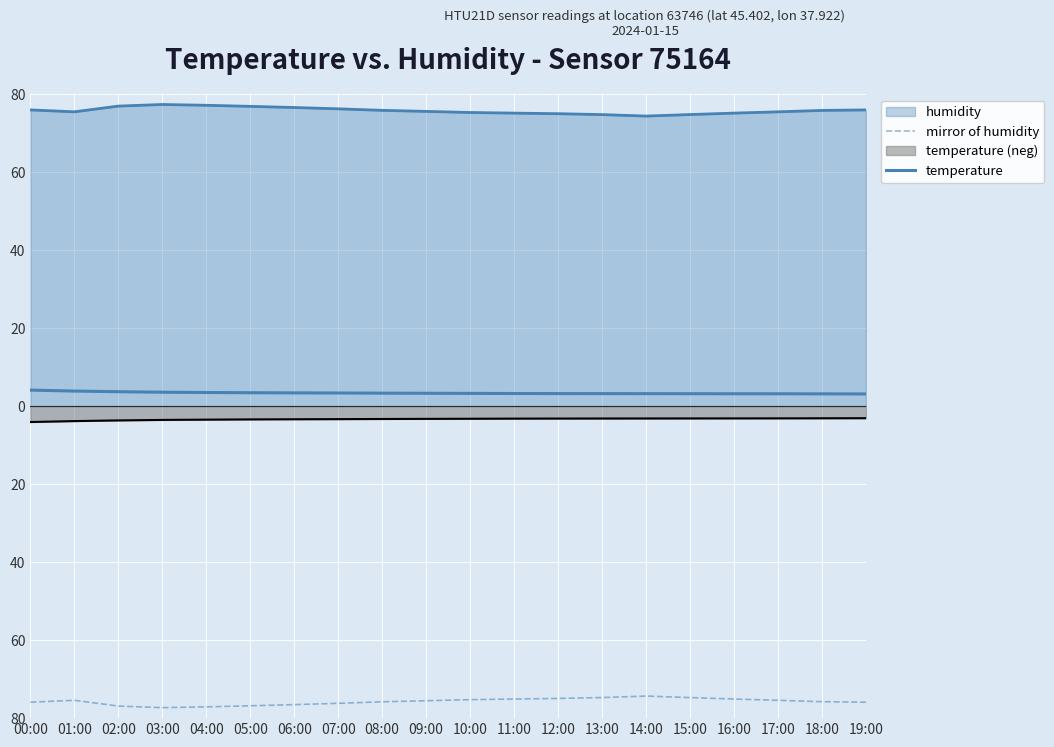

What is the difference between the maximum and minimum values in the mirror of humidity series?

3.0